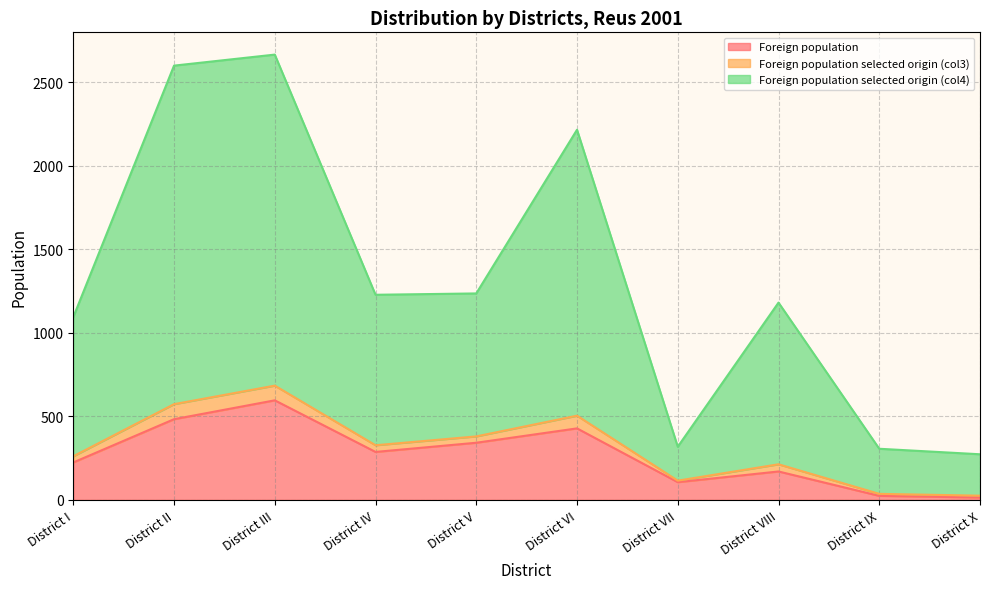

List the labels in order of Foreign population selected origin (col3) value, largest first.

District III, District II, District VI, District V, District IV, District VIII, District I, District VII, District IX, District X